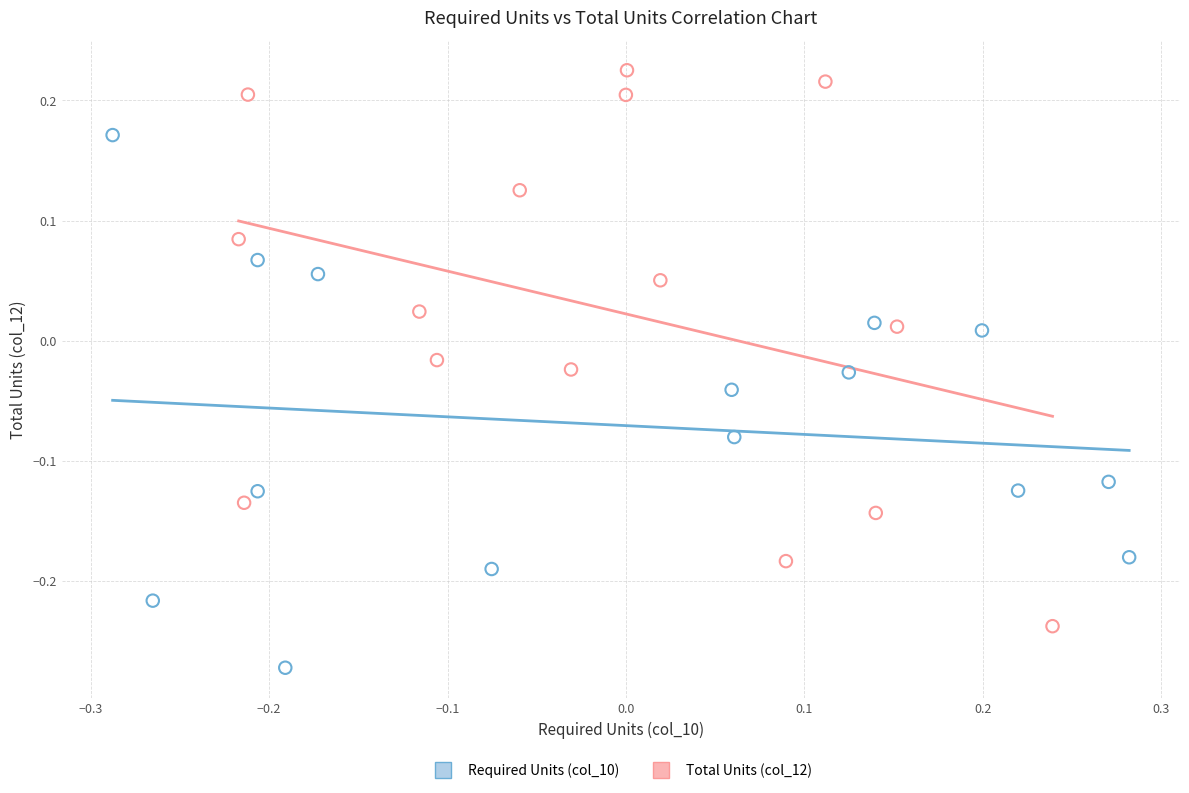

Which series reaches the minimum Y coordinate?

Required Units (col_10)